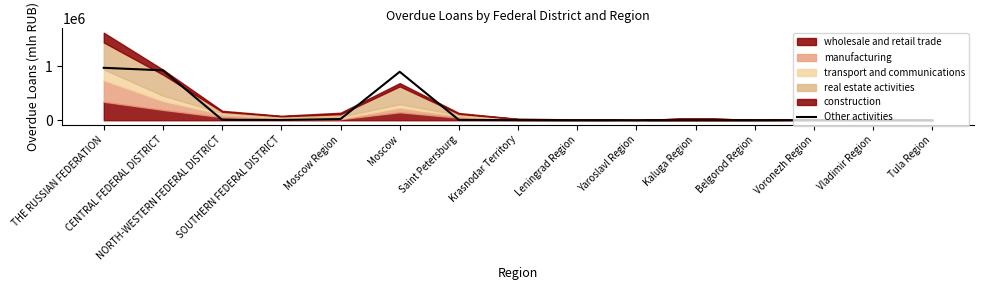

How many points are higher than both their immediate neighbors (excluding endpoints)?

3